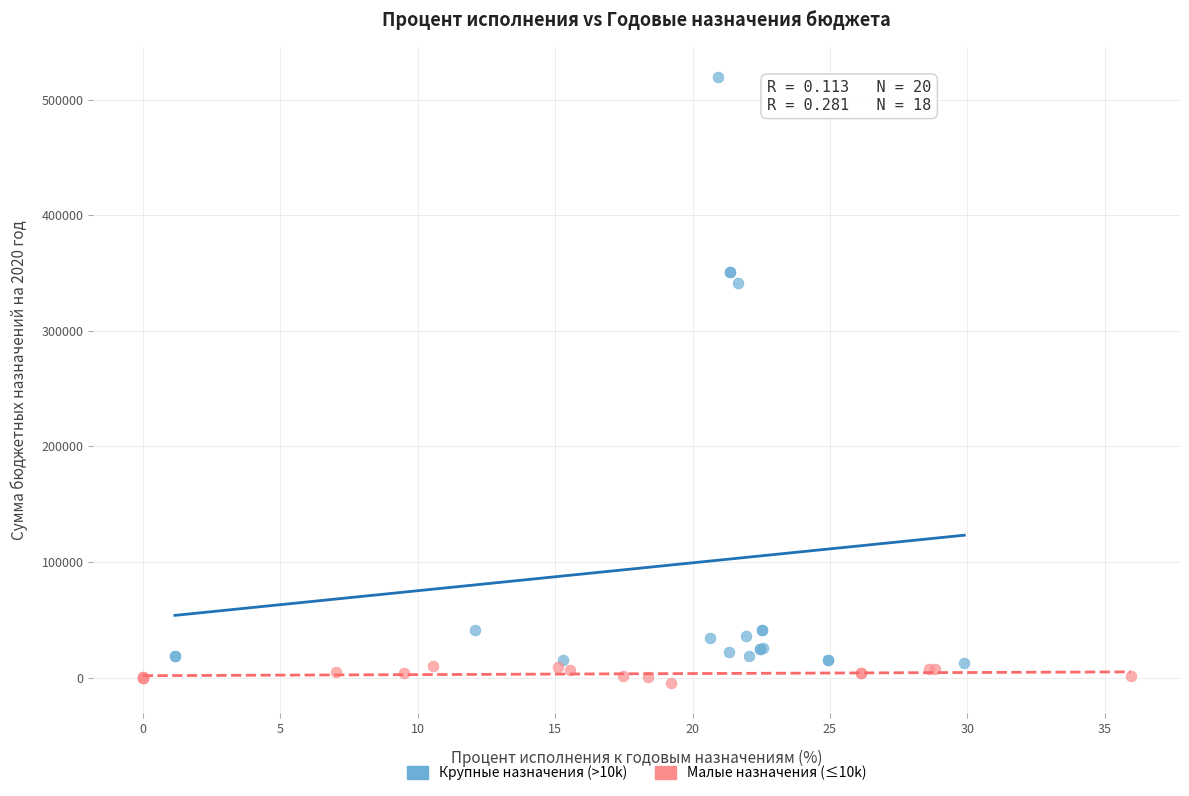

Which series has the largest Y range (max minus min)?

Крупные назначения (>10k)